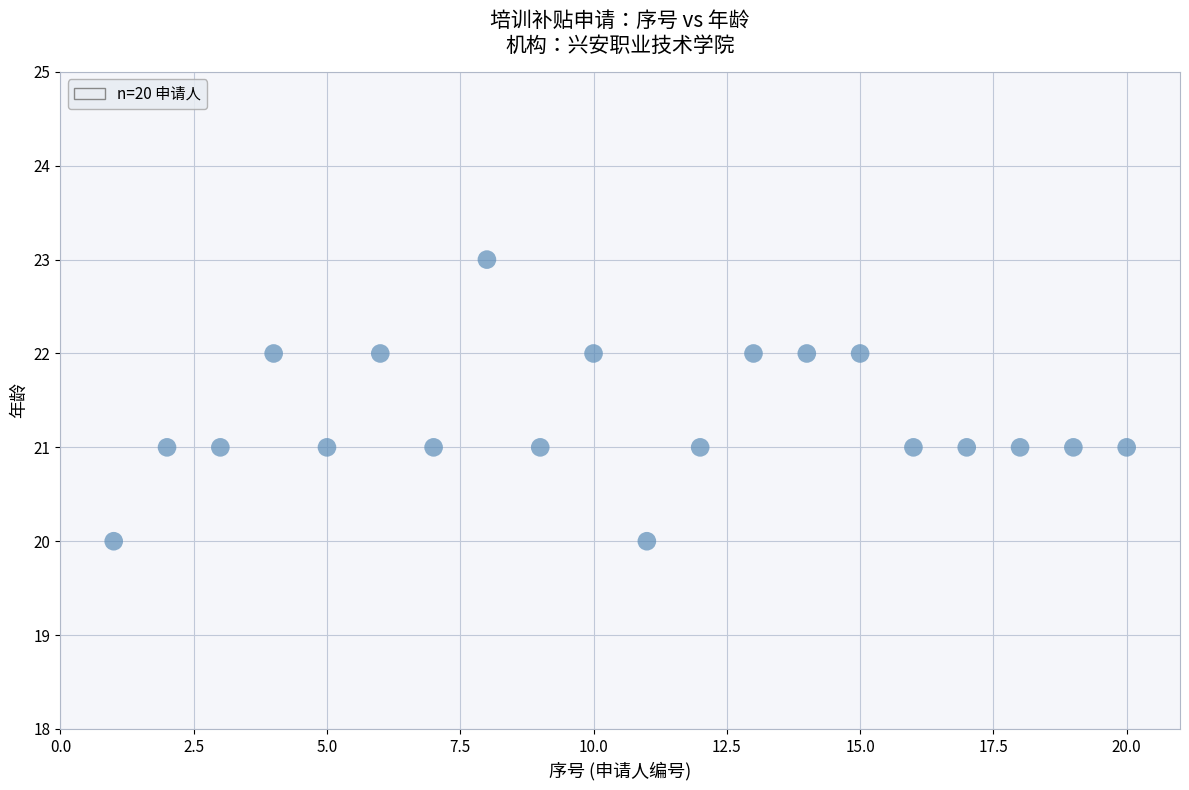

What is the range of Y values (max minus min)?

3